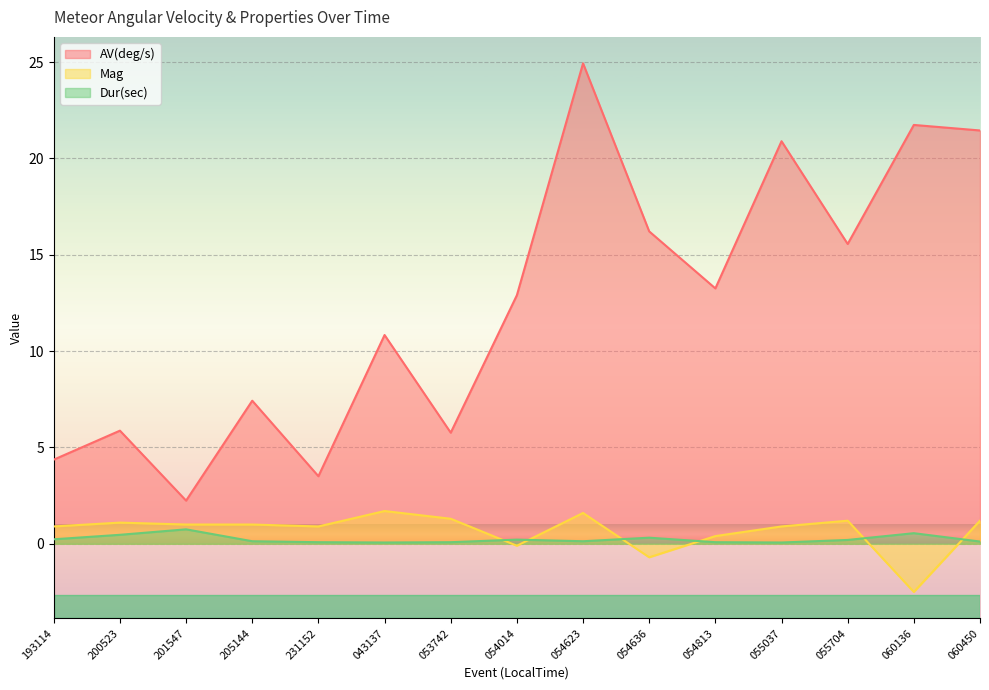

What value does the Dur(sec) series have at 231152?

0.1